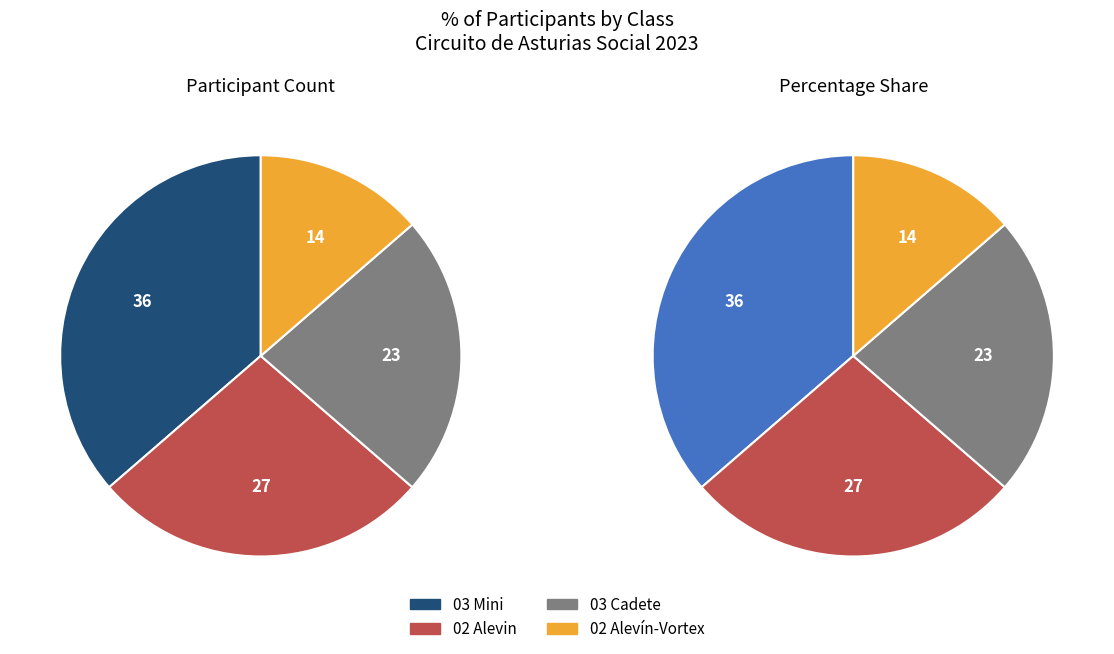

How much of the chart is everything except 03 Cadete?

77.3%